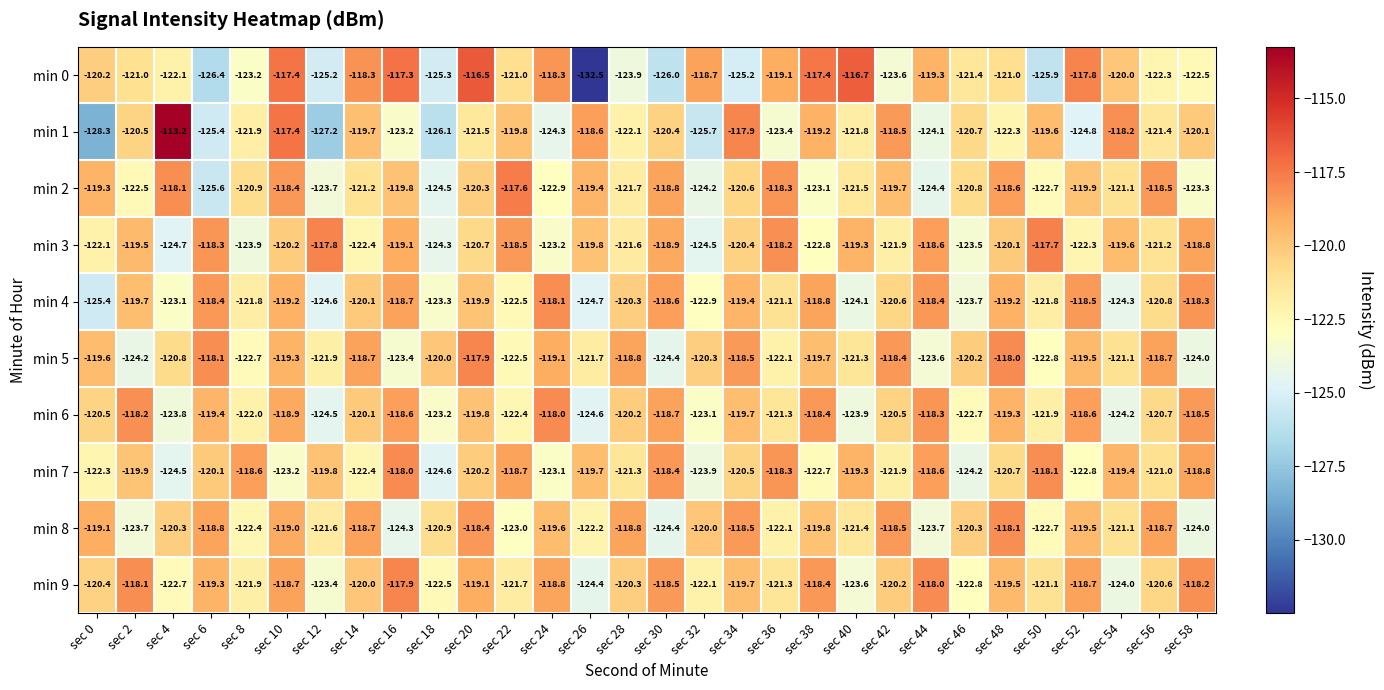

How many values in the min 8 series are below -120?

16